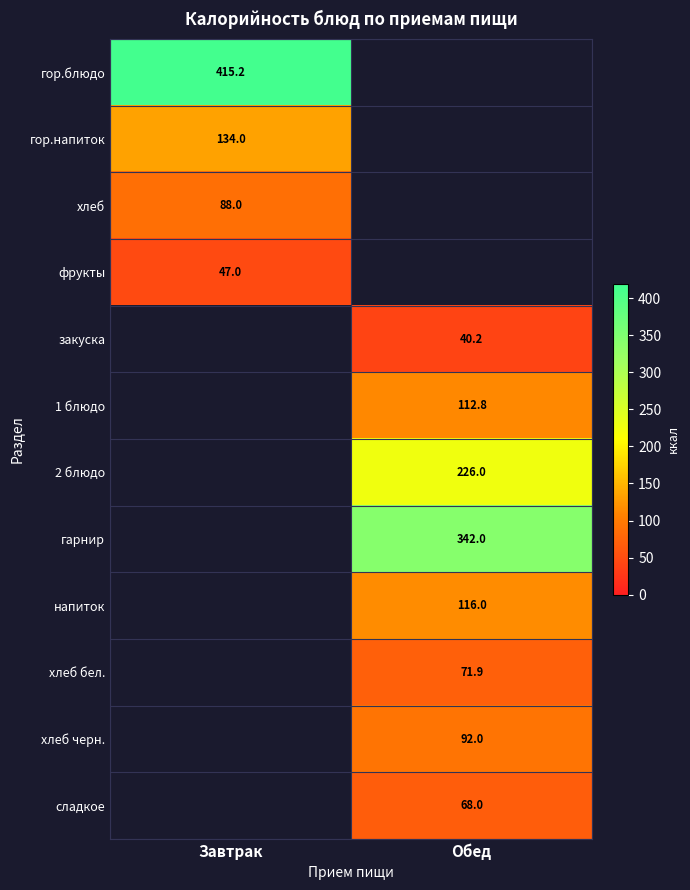

The хлеб черн. series shows 55.4 at Обед. True or false?

False